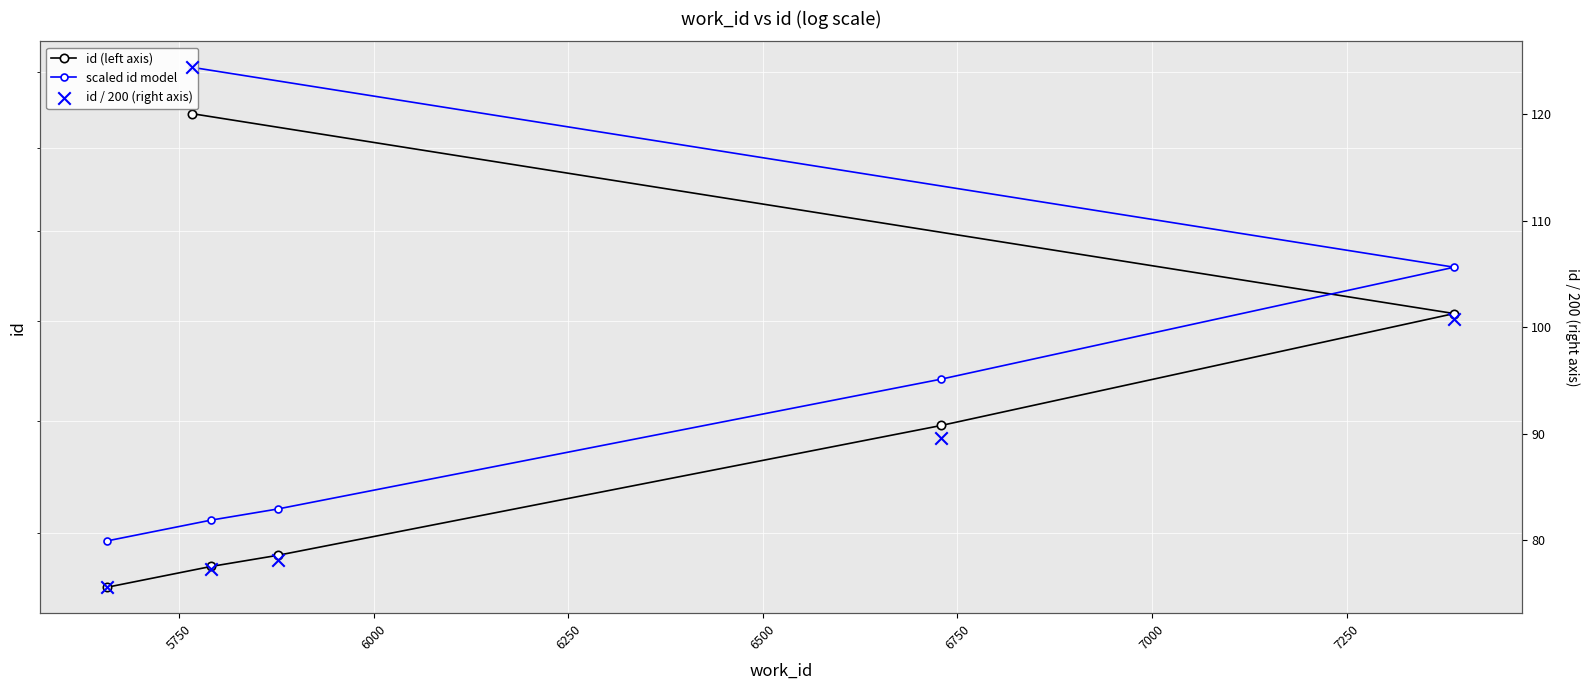

What is the total value across all series at 5750?

31743.6